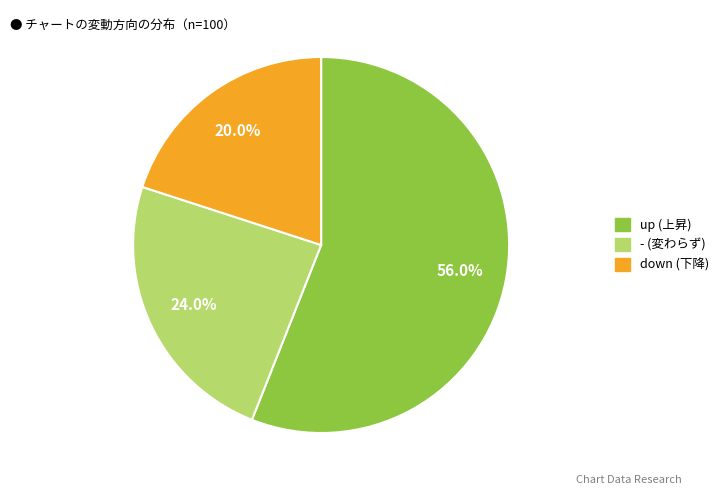

Does any single category account for the majority?

Yes